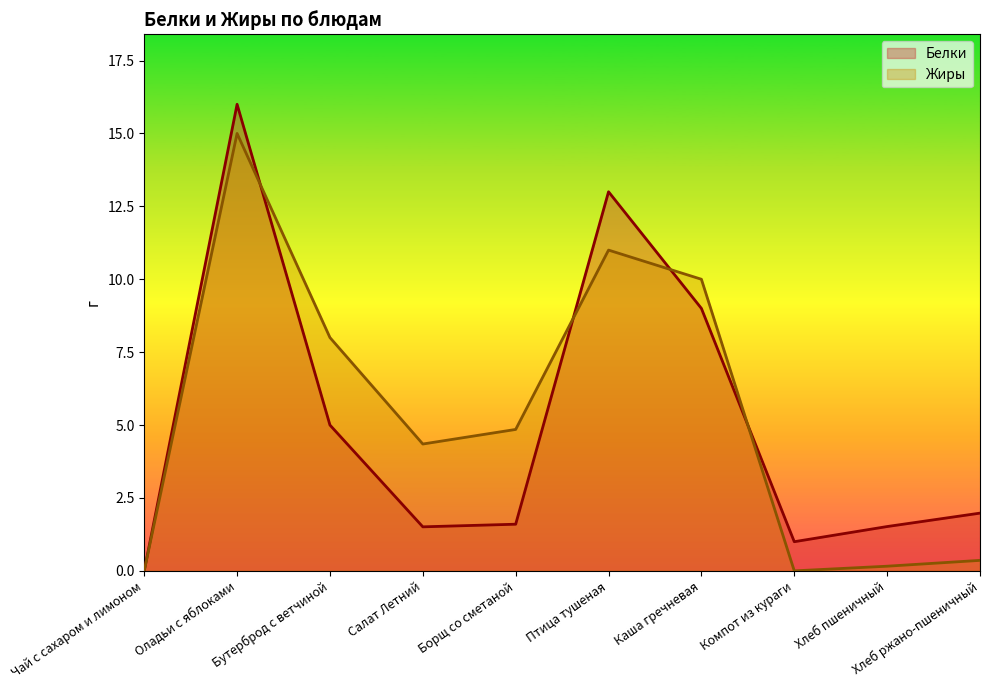

Reading right to left, what are all the values shown in this chart?

Белки: Хлеб ржано-пшеничный=2.0	Хлеб пшеничный=1.5	Компот из кураги=1.0	Каша гречневая=9.0	Птица тушеная=13.0	Борщ со сметаной=1.6	Салат Летний=1.5	Бутерброд с ветчиной=5.0	Оладьи с яблоками=16.0	Чай с сахаром и лимоном=0.0
Жиры: Хлеб ржано-пшеничный=0.4	Хлеб пшеничный=0.2	Компот из кураги=0.0	Каша гречневая=10.0	Птица тушеная=11.0	Борщ со сметаной=4.8	Салат Летний=4.3	Бутерброд с ветчиной=8.0	Оладьи с яблоками=15.0	Чай с сахаром и лимоном=0.0